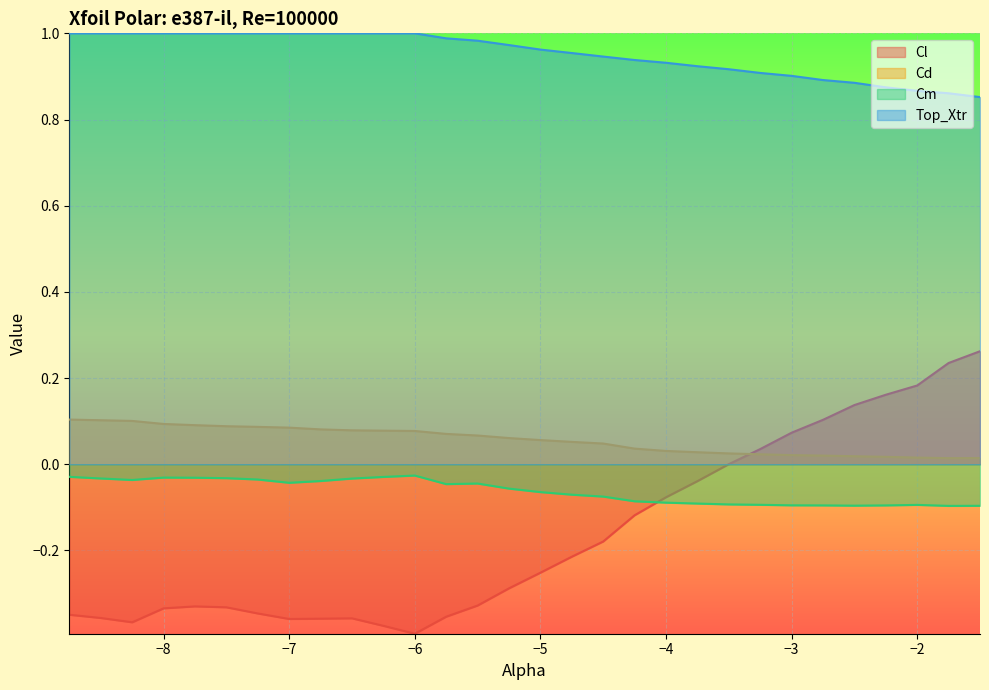

True or false: Cm and Top_Xtr cross at least once.

False